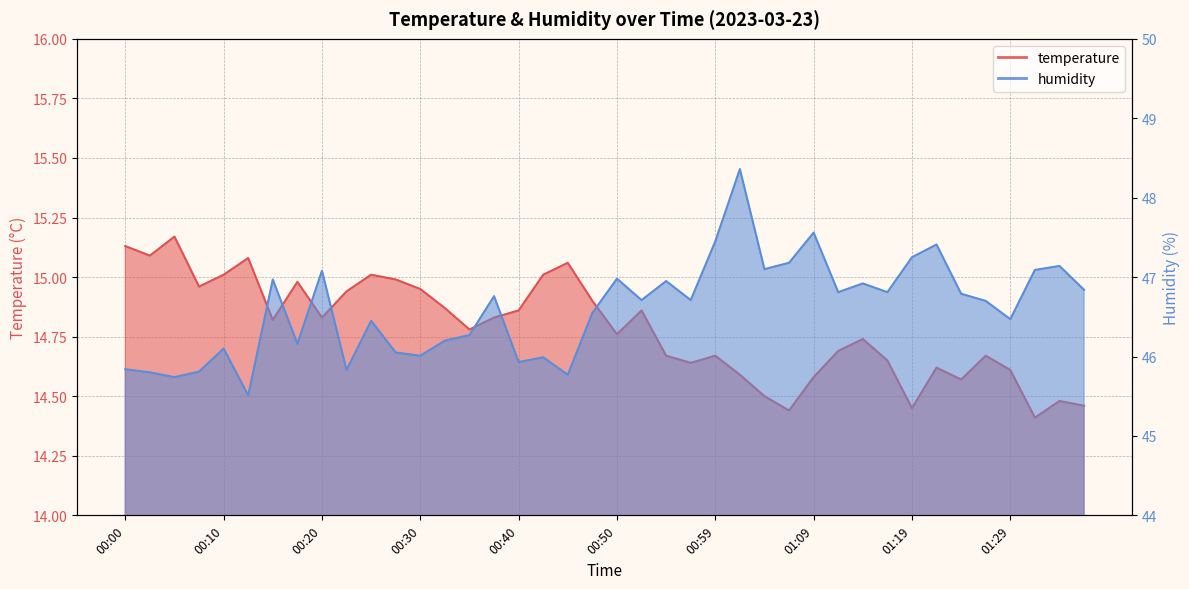

At which category does humidity reach its first local peak?

00:10